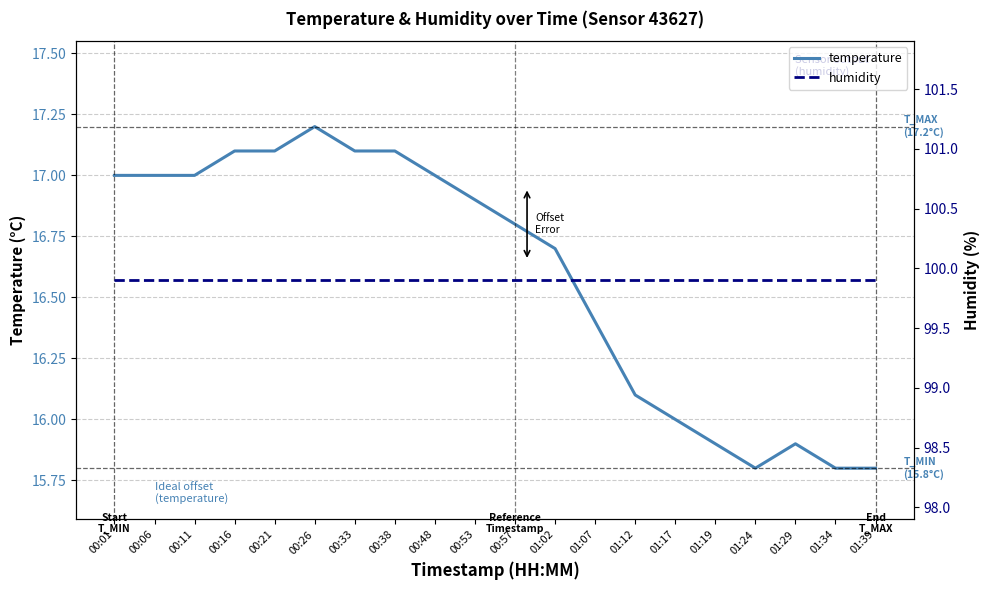

Reading left to right, what are all the values shown in this chart?

temperature: 00:01=17.0	00:06=17.0	00:11=17.0	00:16=17.1	00:21=17.1	00:26=17.2	00:33=17.1	00:38=17.1	00:48=17.0	00:53=16.9	00:57=16.8	01:02=16.7	01:07=16.4	01:12=16.1	01:17=16.0	01:19=15.9	01:24=15.8	01:29=15.9	01:34=15.8	01:39=15.8
humidity: 00:01=99.9	00:06=99.9	00:11=99.9	00:16=99.9	00:21=99.9	00:26=99.9	00:33=99.9	00:38=99.9	00:48=99.9	00:53=99.9	00:57=99.9	01:02=99.9	01:07=99.9	01:12=99.9	01:17=99.9	01:19=99.9	01:24=99.9	01:29=99.9	01:34=99.9	01:39=99.9